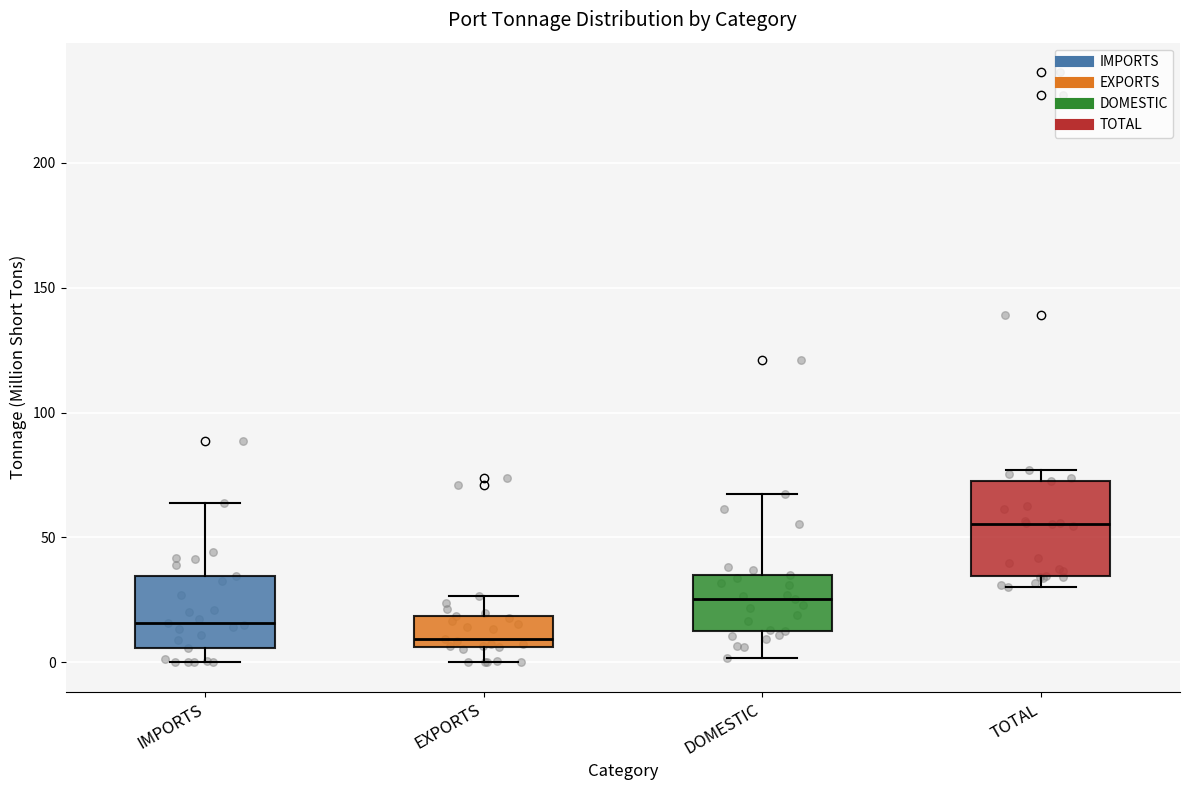

Reading left to right, read every box against the y-axis: the position of its median line, the range the box covers, and the ends of its whiskers. The values are not printed on the chart, so give them approximately, as read against the axis.

IMPORTS: median 15, box 5 to 35, whiskers 0 to 65
EXPORTS: median 10, box 5 to 20, whiskers 0 to 25
DOMESTIC: median 25, box 15 to 35, whiskers 0 to 70
TOTAL: median 55, box 35 to 70, whiskers 30 to 75